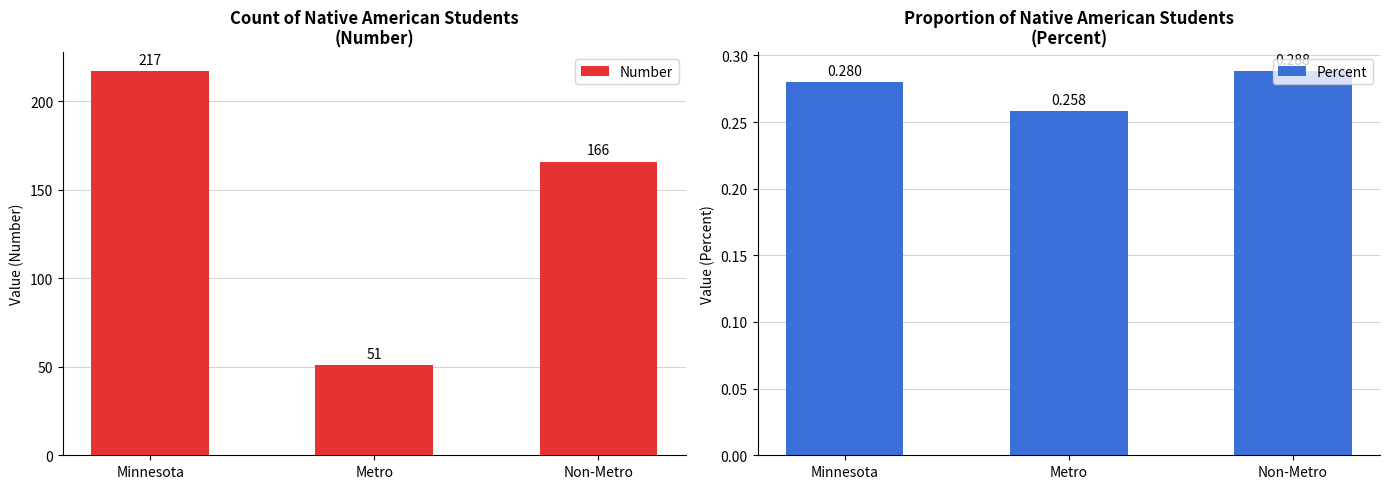

Which series changed the most between Minnesota and Metro?

Number